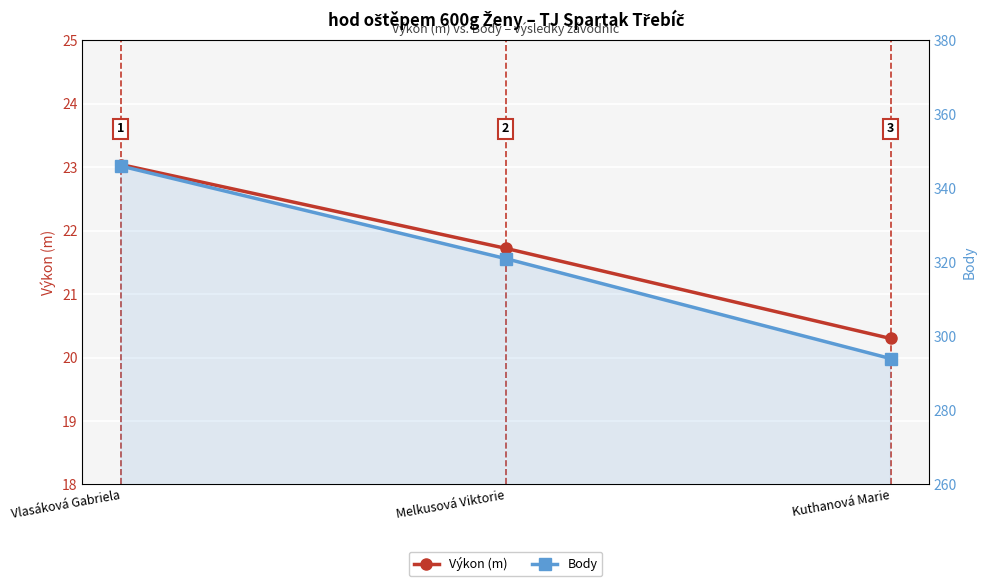

Count the number of categories in the chart.

3